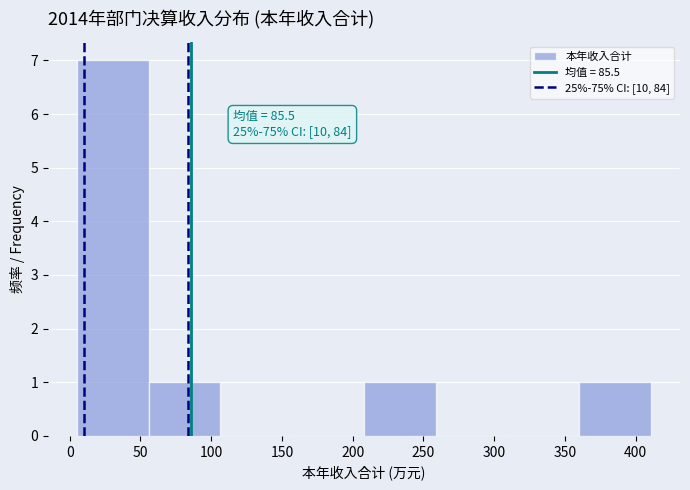

Which range on the x-axis has the tallest bar?

5 to 55